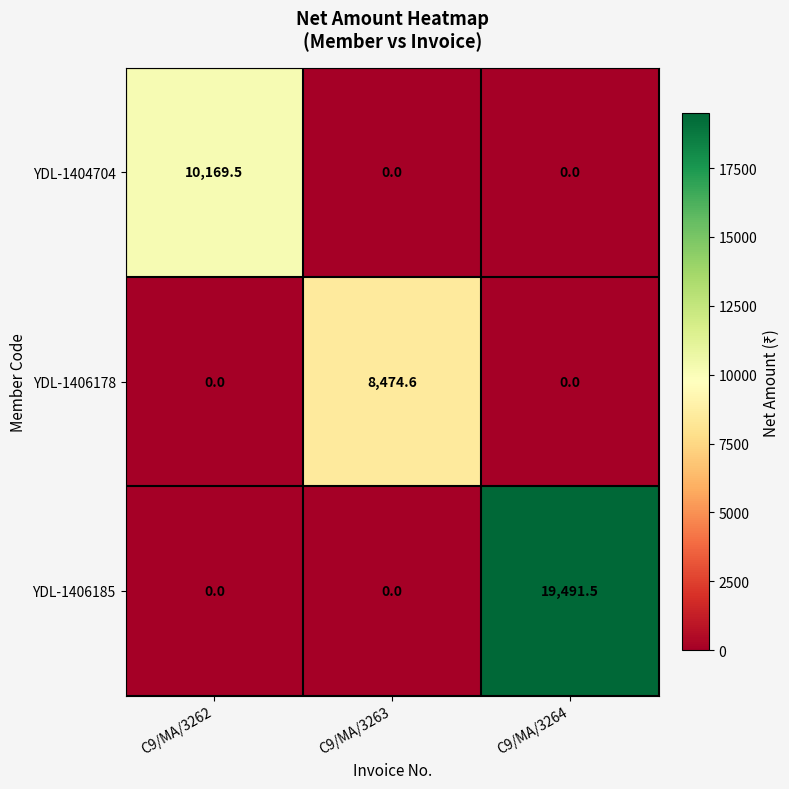

Which series has the largest total across all categories?

YDL-1406185